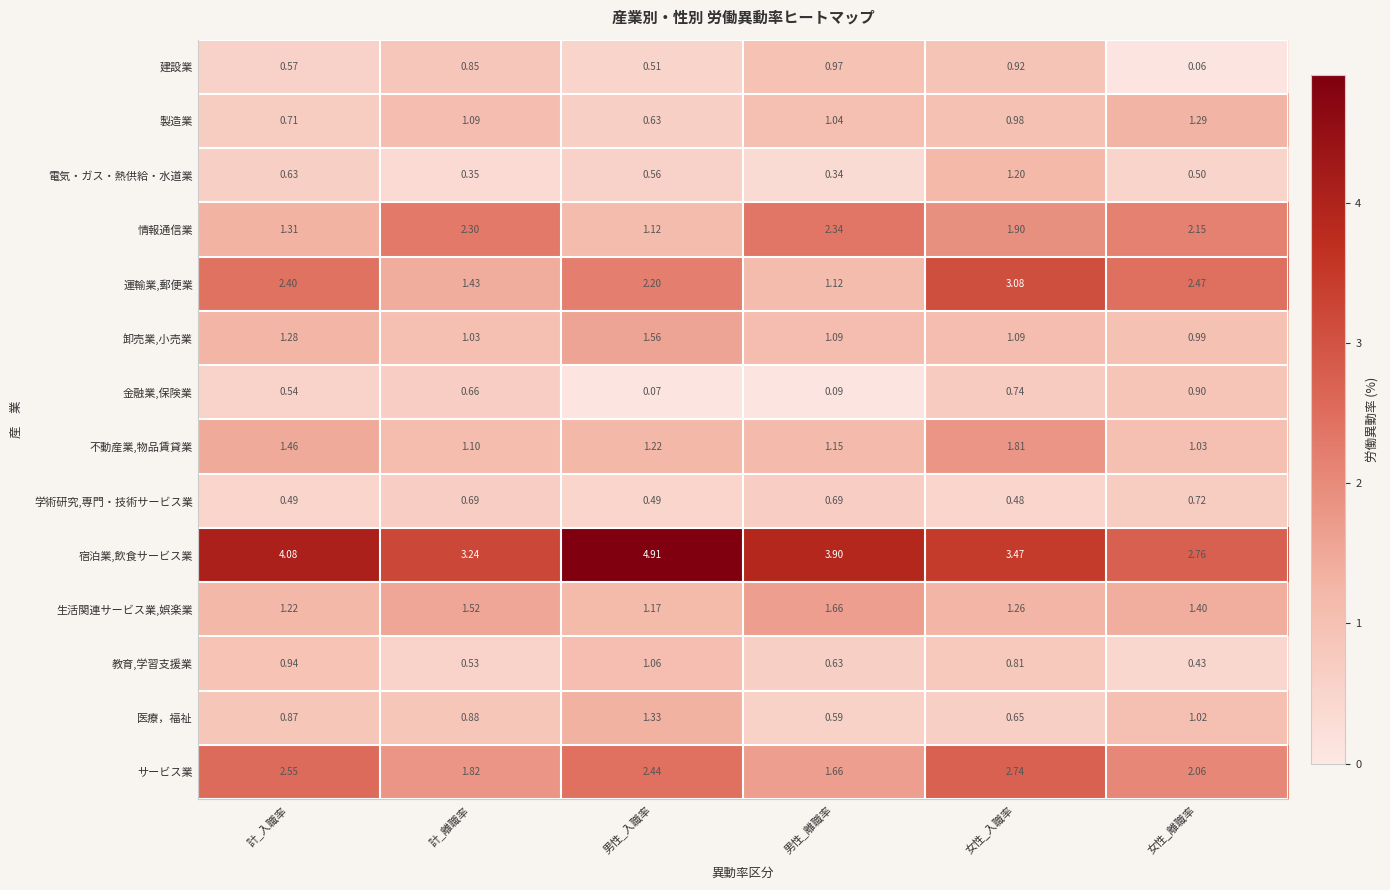

What is the spread (max minus min) of values at 女性_入職率?

3.0